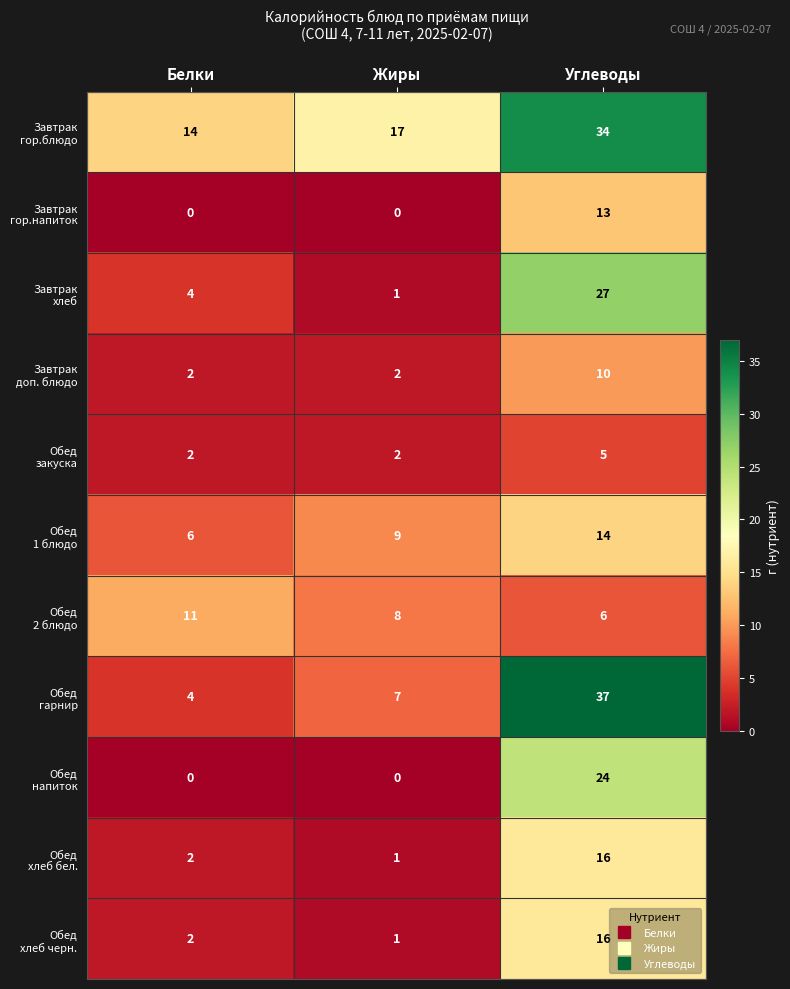

Which label corresponds to the largest value in the chart?

Углеводы